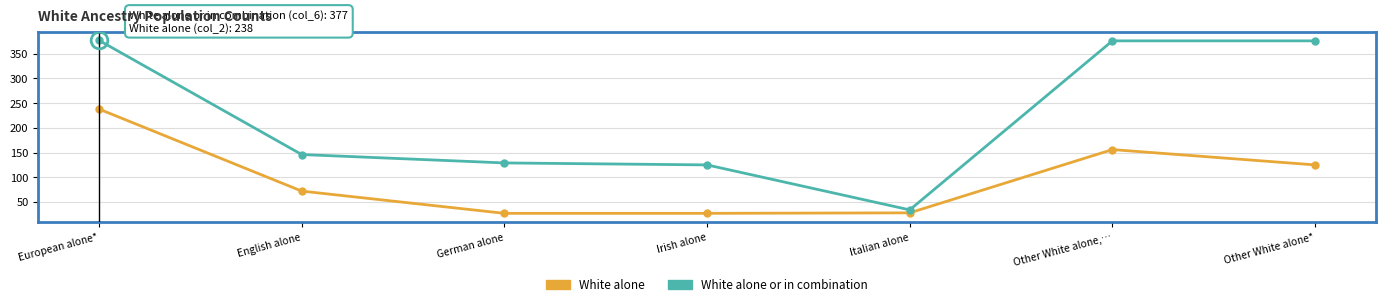

What is the maximum value shown in the chart?

377